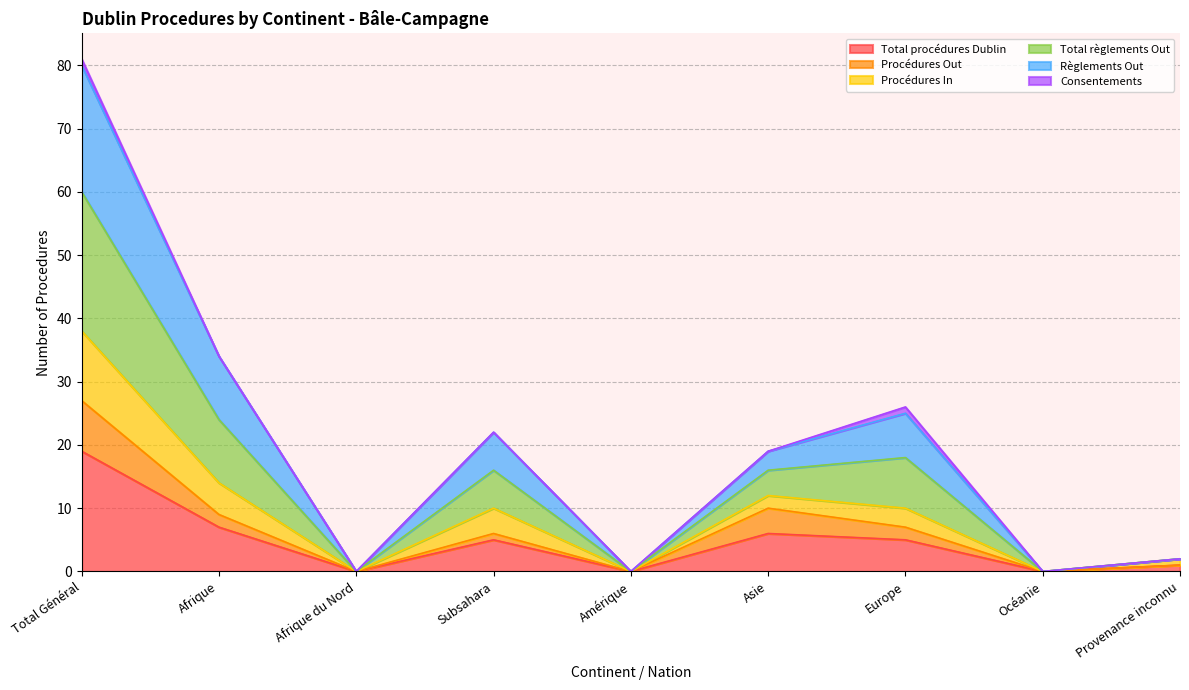

In Procédures In, how many points are lower than both neighbors (excluding endpoints)?

3